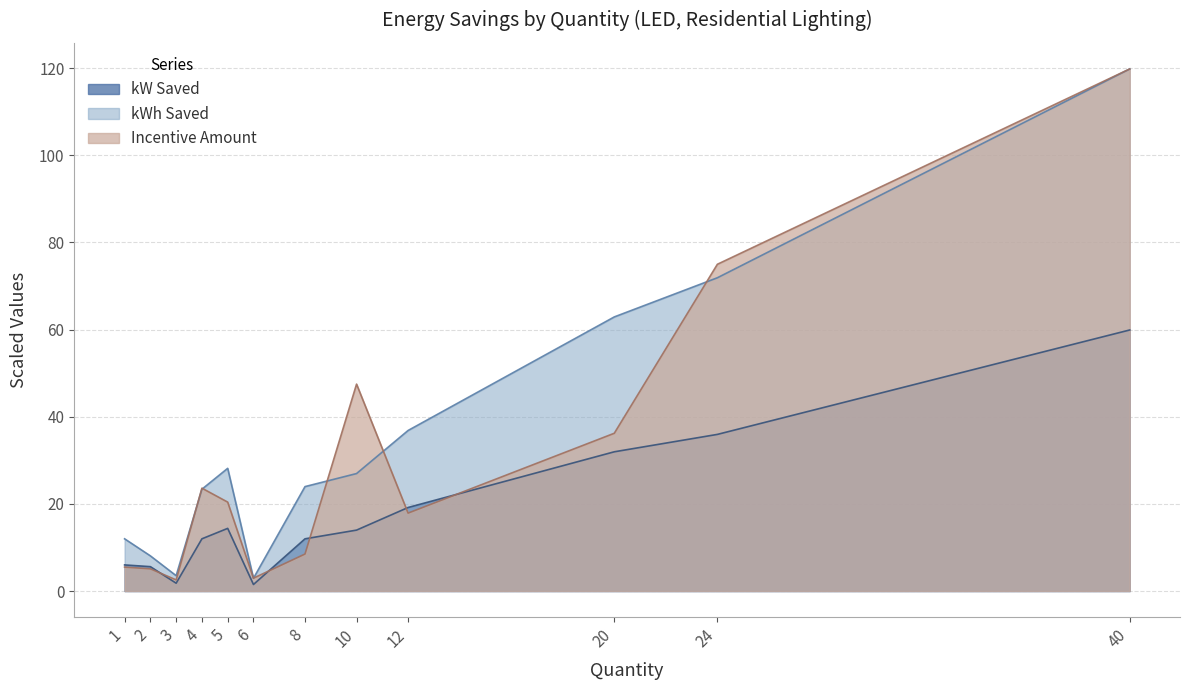

What value does the kW Saved series have at 5?

14.4